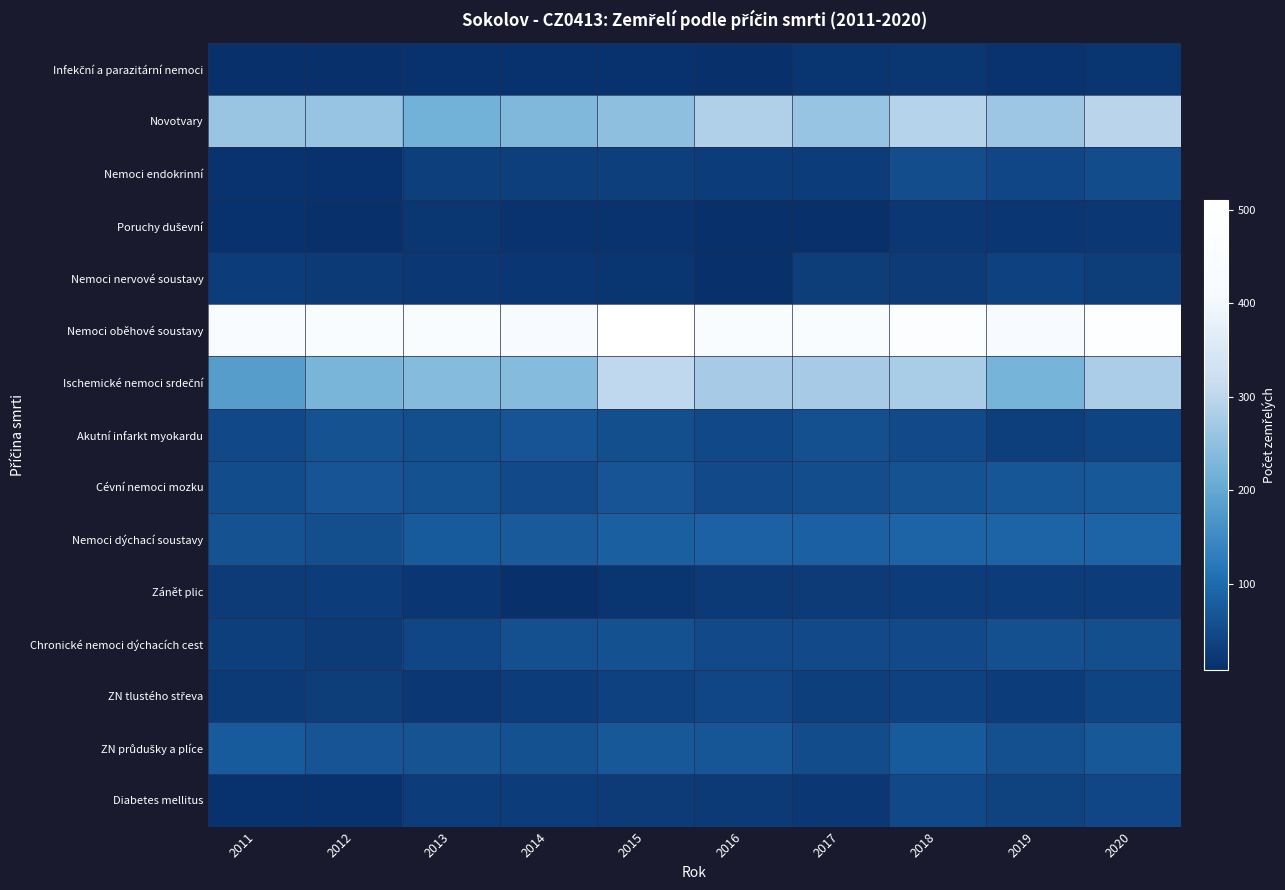

What is the smallest value displayed?

8